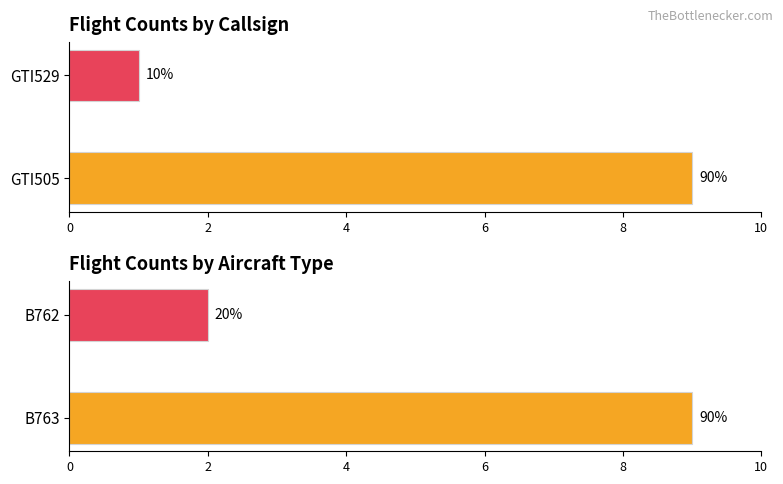

What is the total value across all series at 2?

3